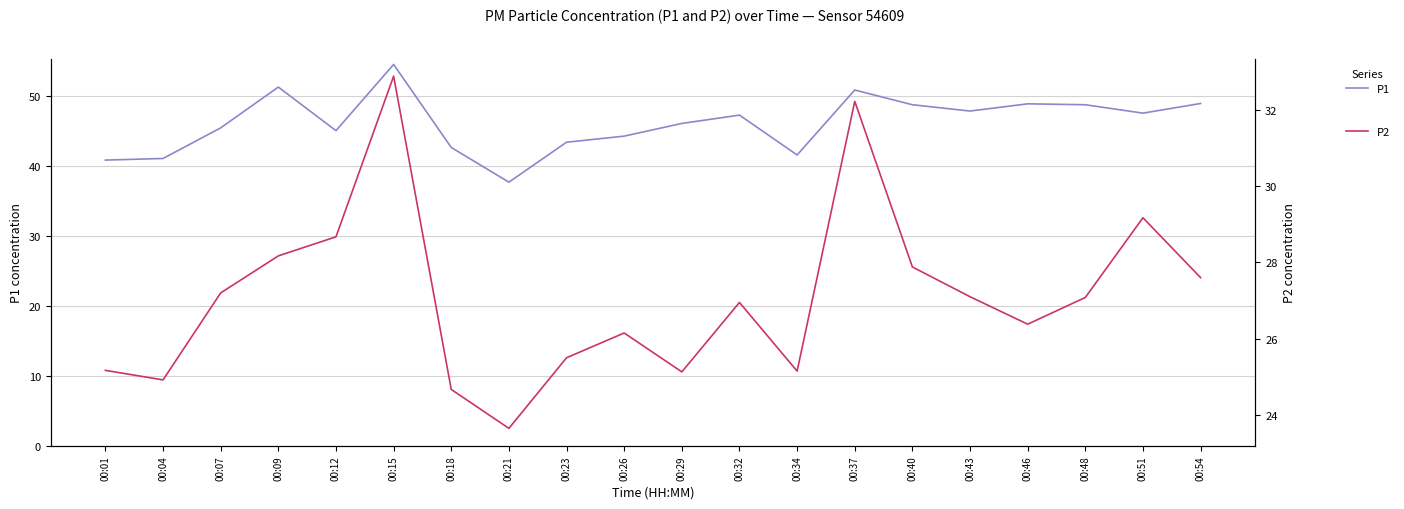

At which label does P2 first exceed 27?

00:07